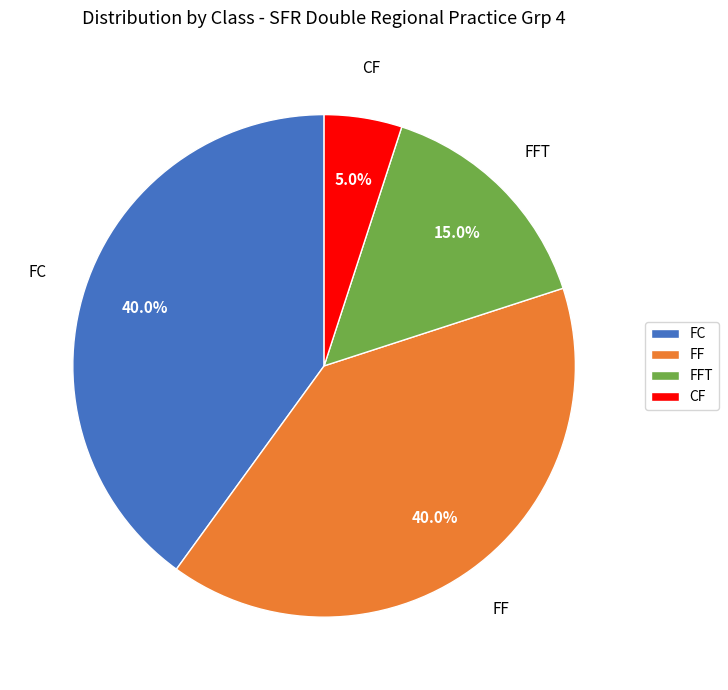

What is the smallest slice in the pie chart?

CF